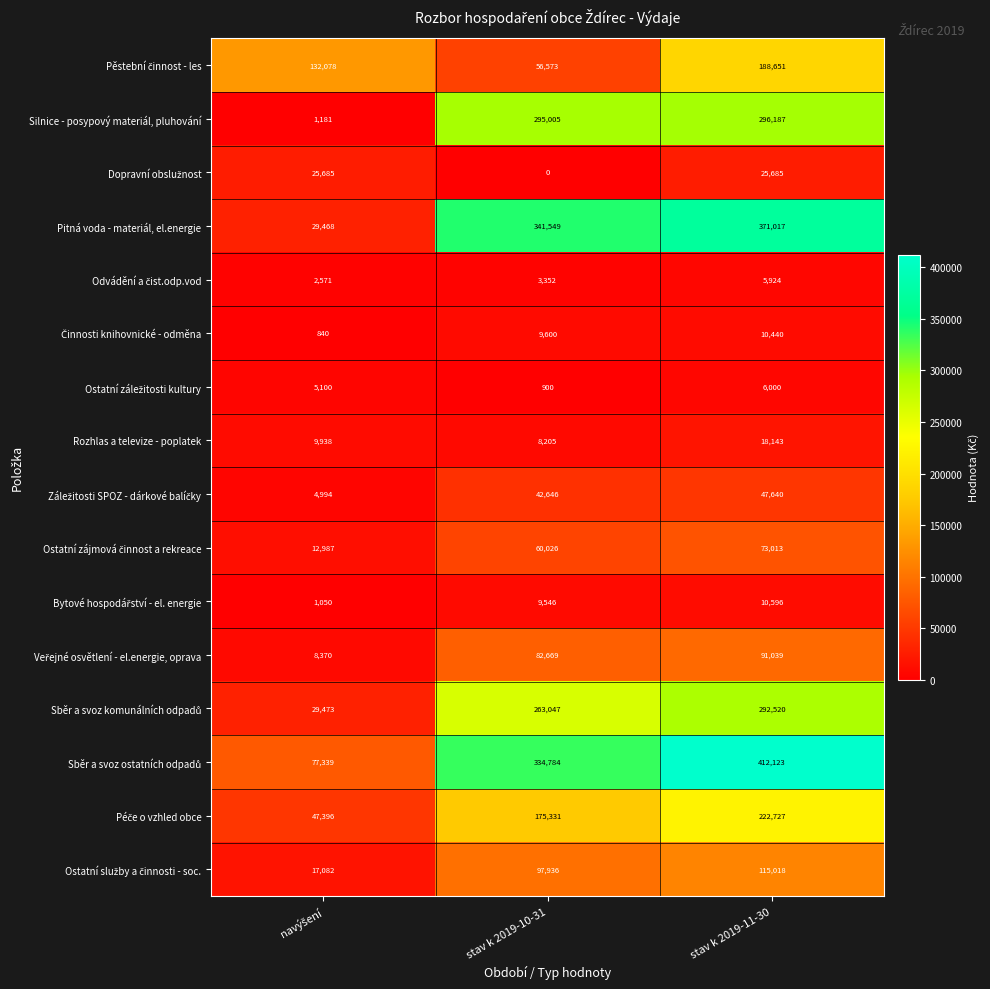

At which category is the sum across all series the highest?

stav k 2019-11-30